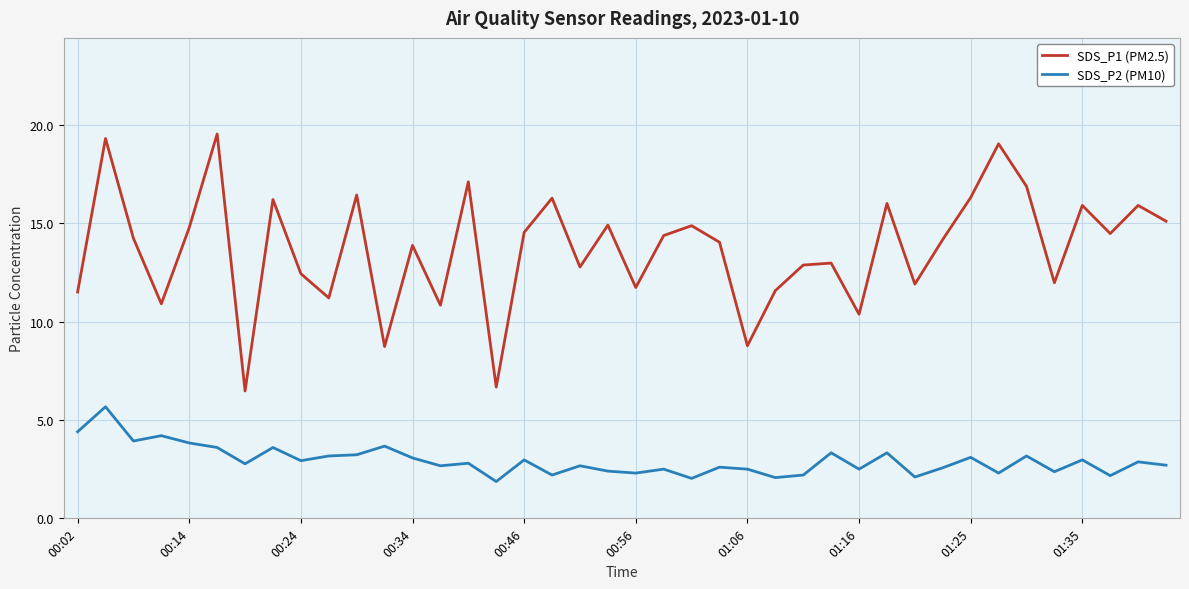

What is the difference between the maximum and second lowest values in the SDS_P2 (PM10) series?

3.6